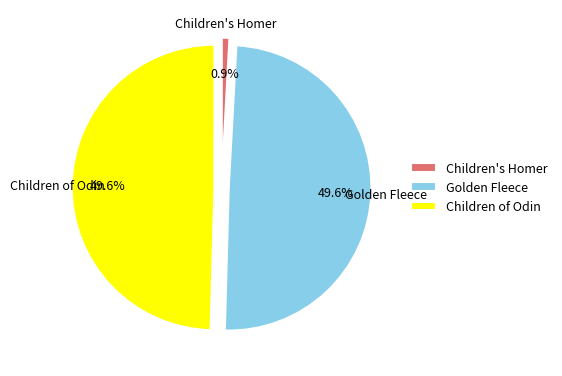

To the nearest percent, what portion does Golden Fleece represent?

50%